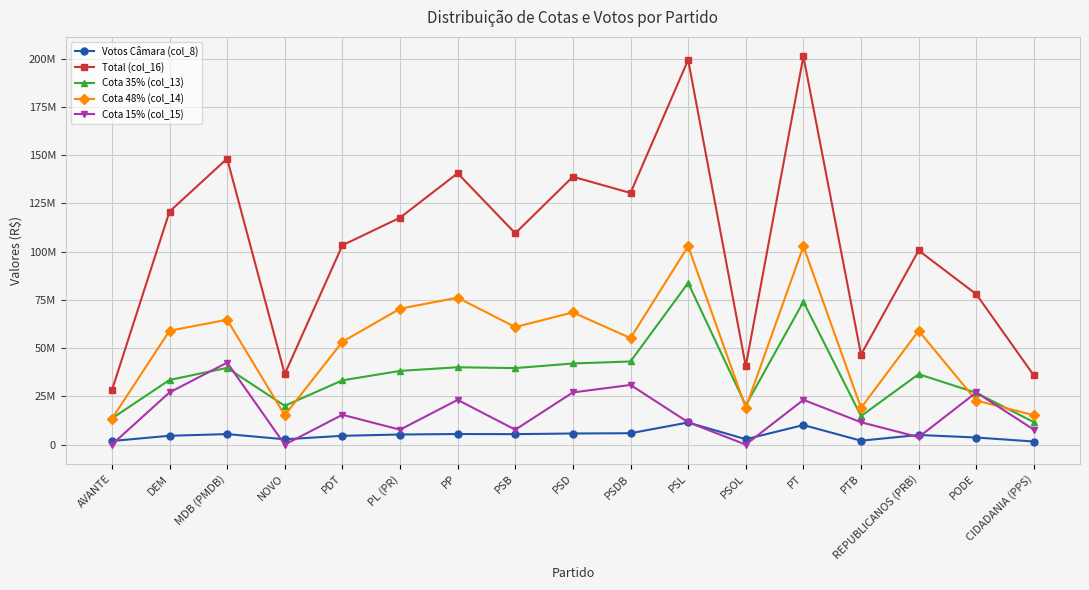

What is the difference between the maximum and minimum values in the Cota 15% (col_15) series?

42502221.0